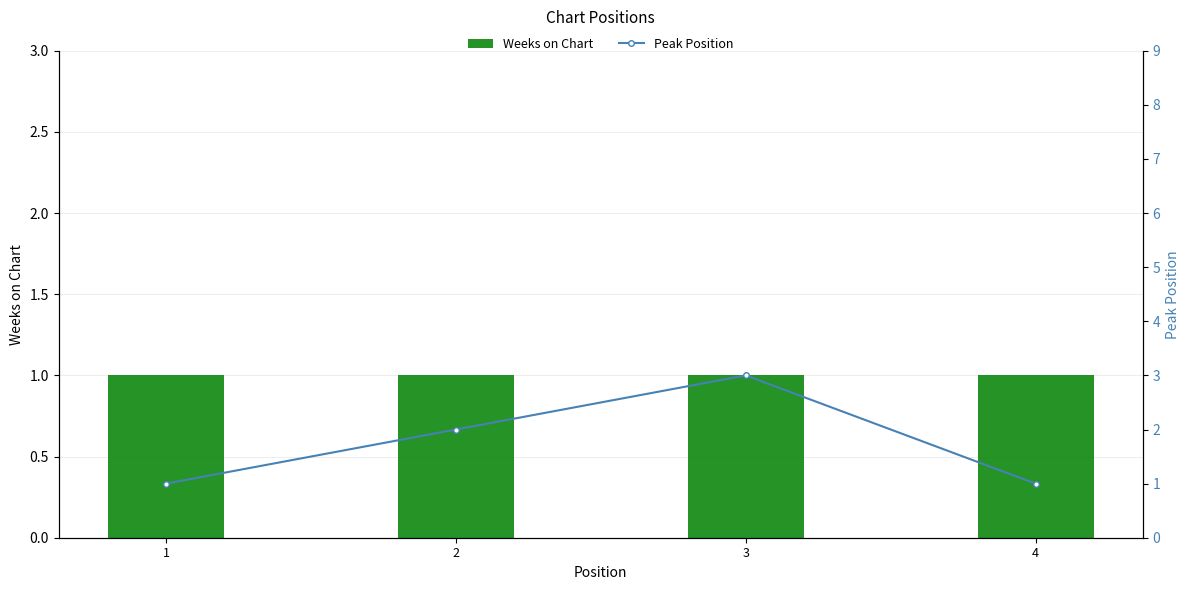

True or false: Peak Position has a value of 1 at 4.

True